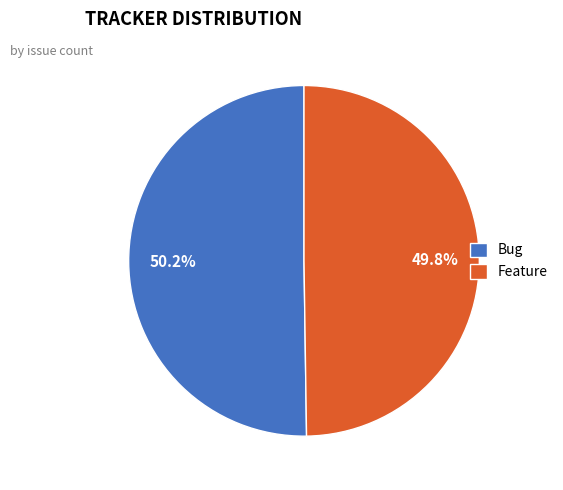

Approximately how many times larger is the value at Bug compared to Feature?

1.0